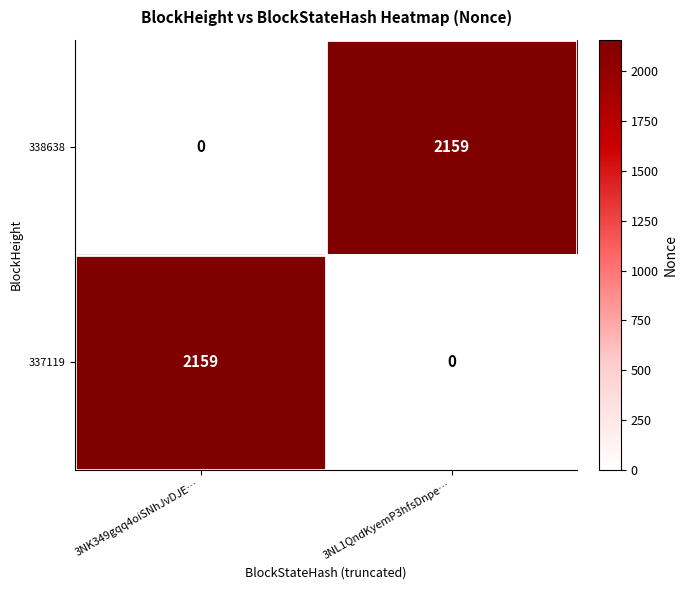

What is the sum of the 338638 values at 3NK349gqq4oiSNhJvDJE… and 3NL1QndKyemP3hfsDnpe…?

2159